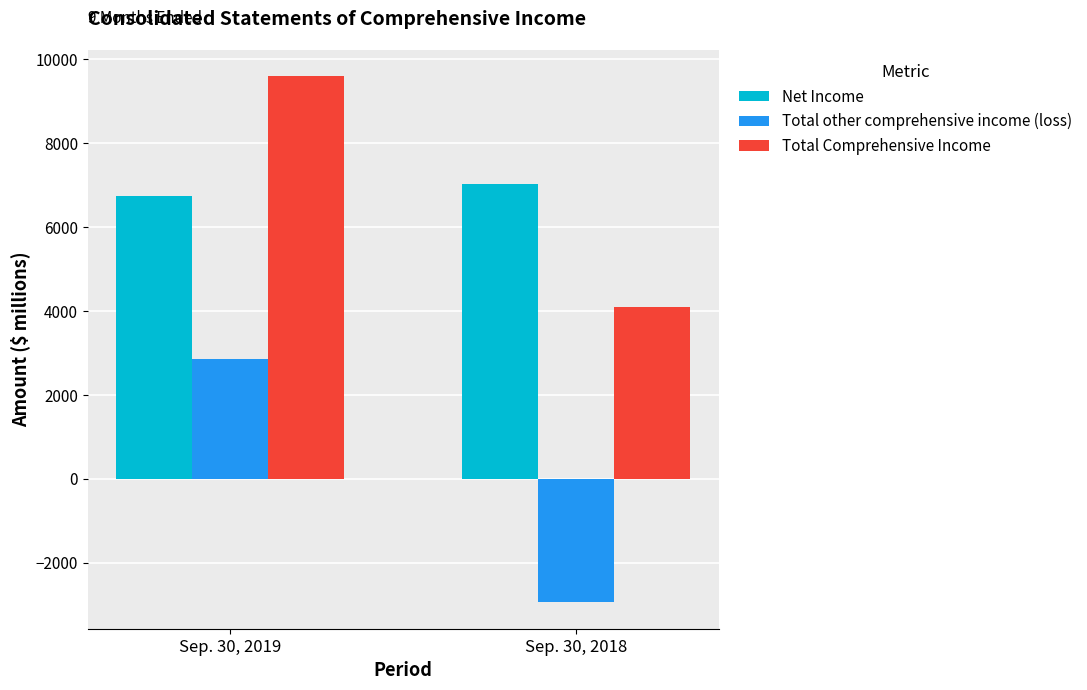

What is the sum of the Net Income values at Sep. 30, 2018 and Sep. 30, 2019?

13765